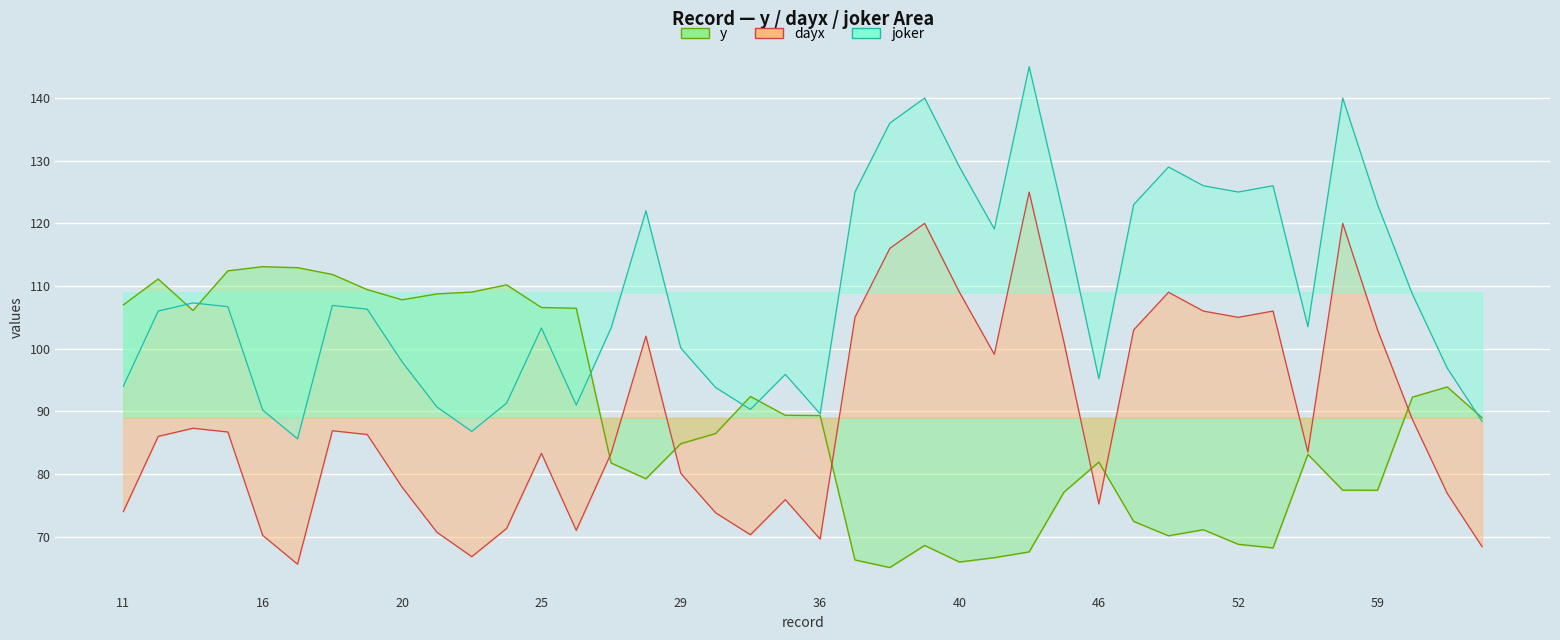

What is the difference between the second highest and second lowest values in the joker series?

53.2